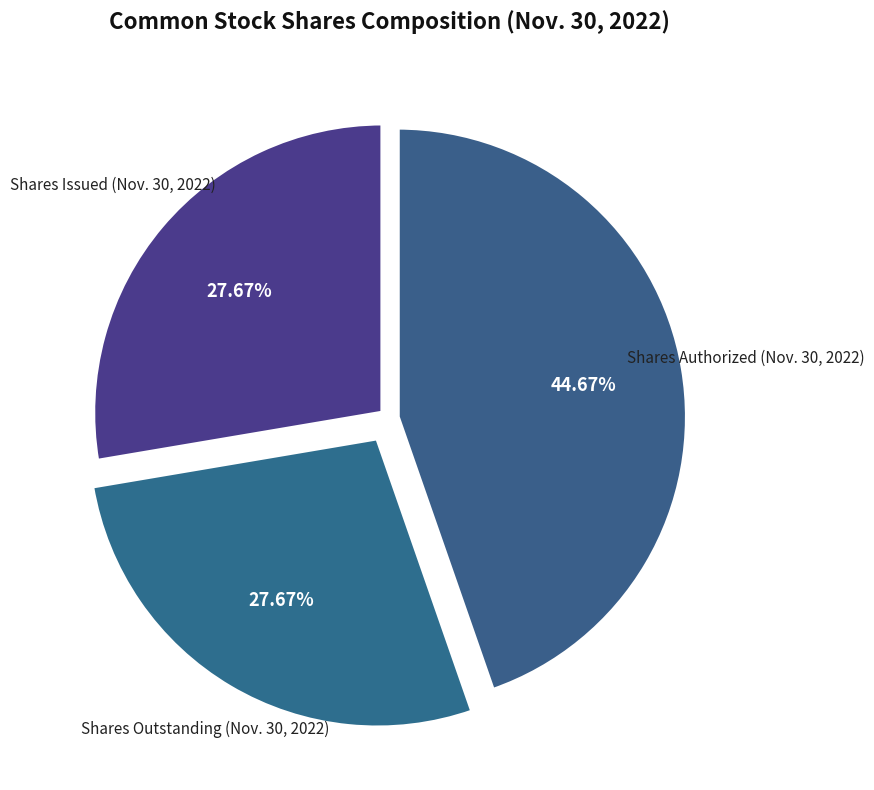

Do Shares Authorized (Nov. 30, 2022) and Shares Outstanding (Nov. 30, 2022) together represent more than half of the pie?

Yes